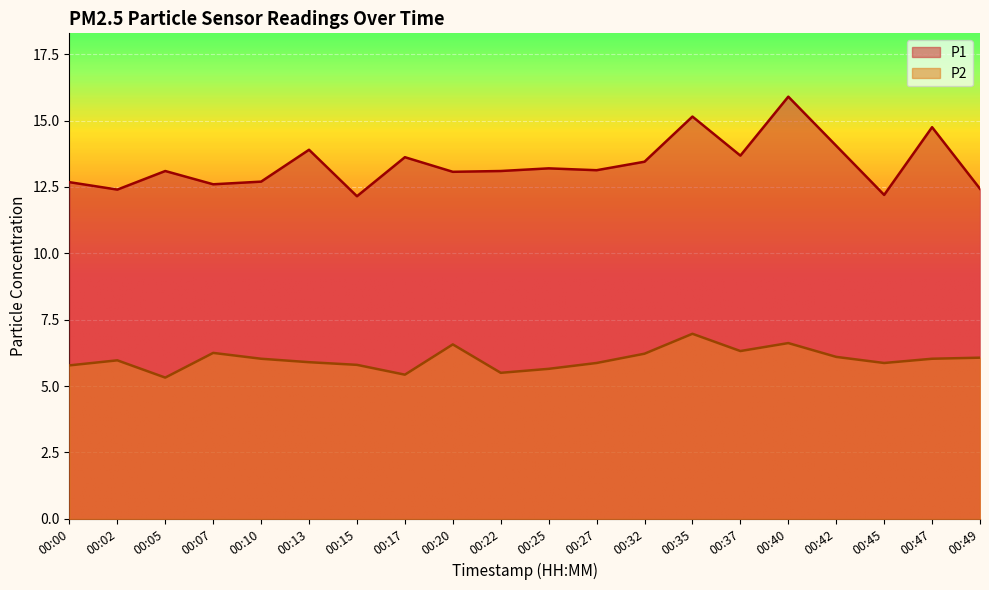

True or false: P2 has a value of 5.9 at 00:13.

True